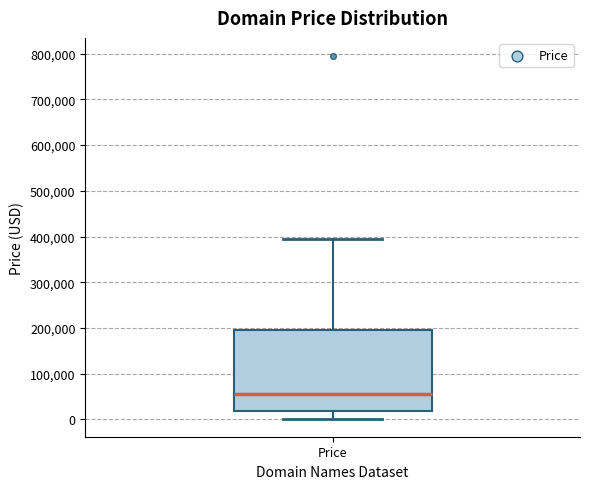

Where is the lower edge of the box for Price on the y-axis? The values are not printed on the chart, so give them approximately, as read against the axis.

20000